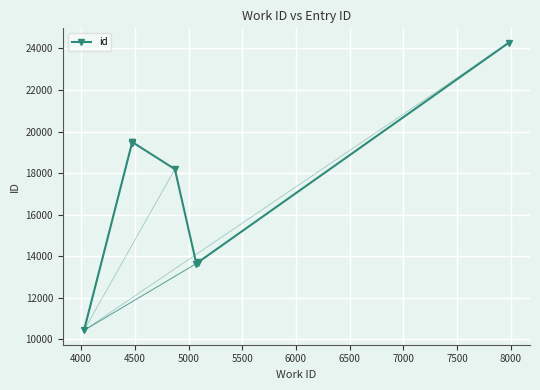

What is the minimum value shown in the chart?

10432